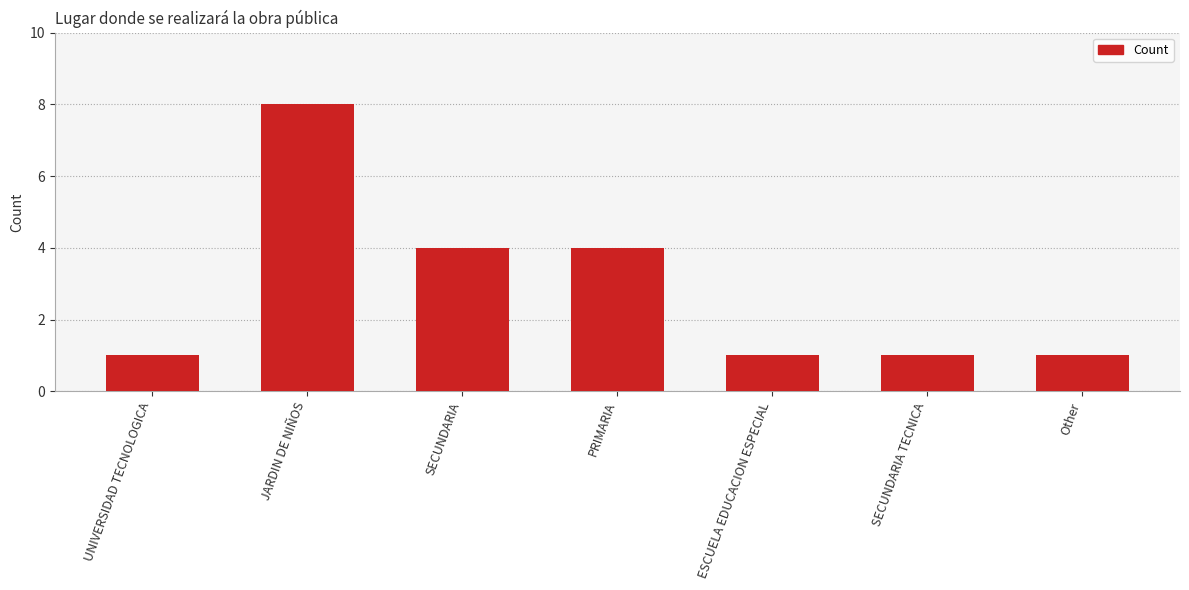

Reading left to right, list all the values displayed in this chart.

1	8	4	4	1	1	1